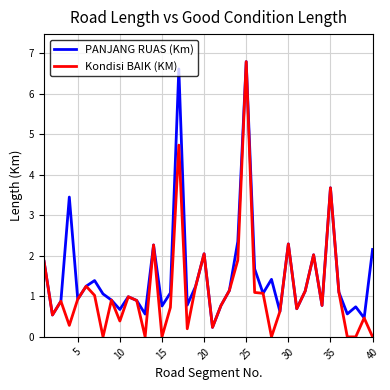

Which series has the largest total across all categories?

PANJANG RUAS (Km)